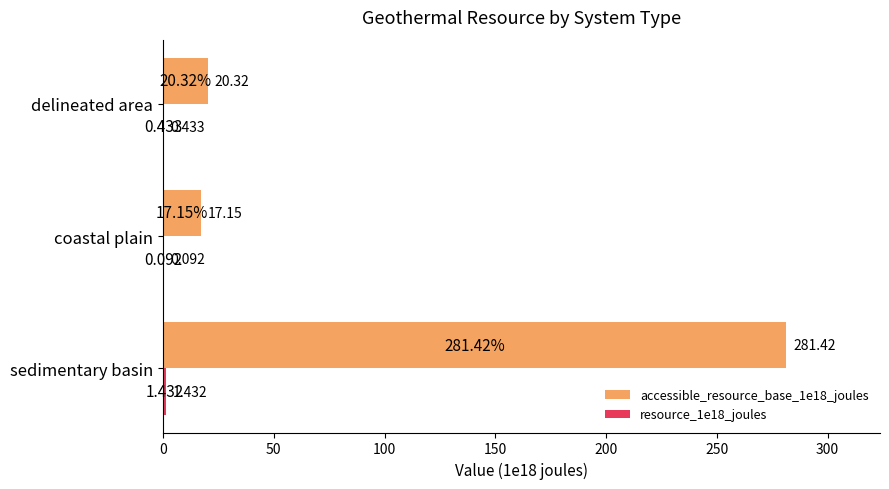

At which label is accessible_resource_base_1e18_joules closest to 149?

delineated area